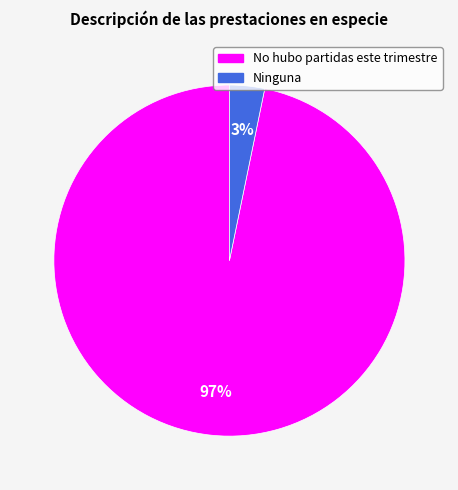

To the nearest percent, what is the average slice percentage?

50%